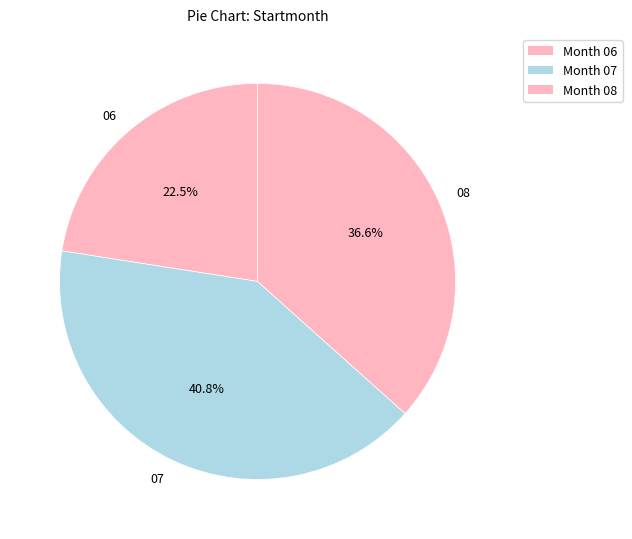

Which slice is the smallest?

06